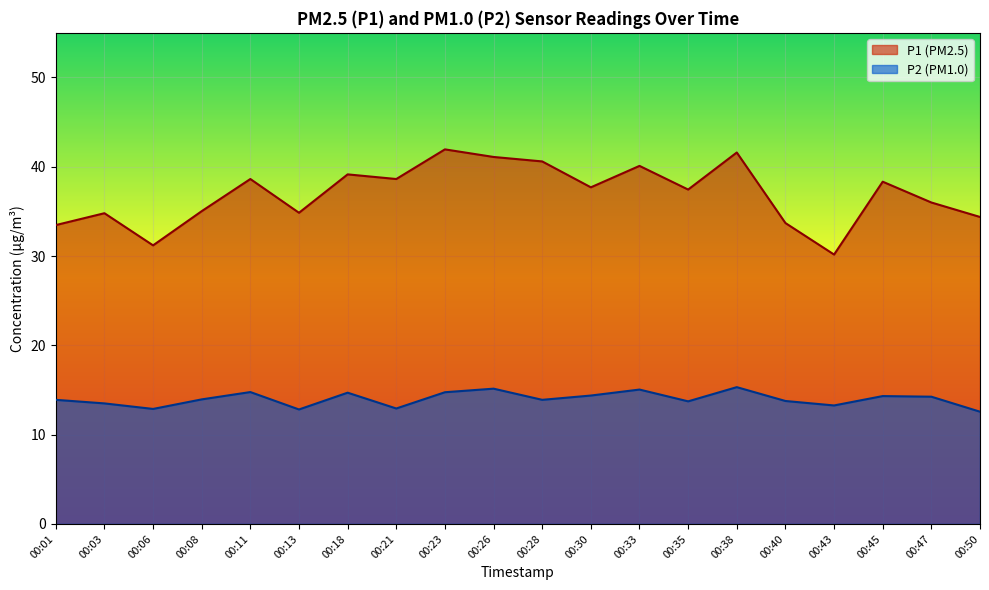

True or false: P1 has a value of 11.7 at 00:33.

False